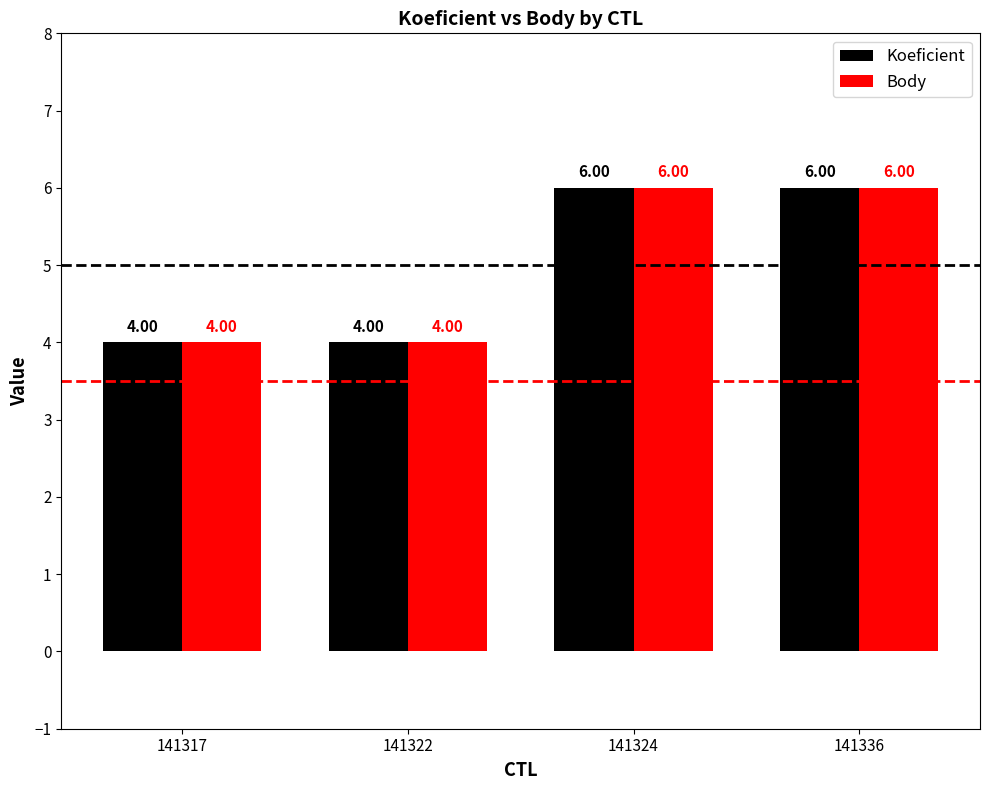

What is the average value of the Body series?

5